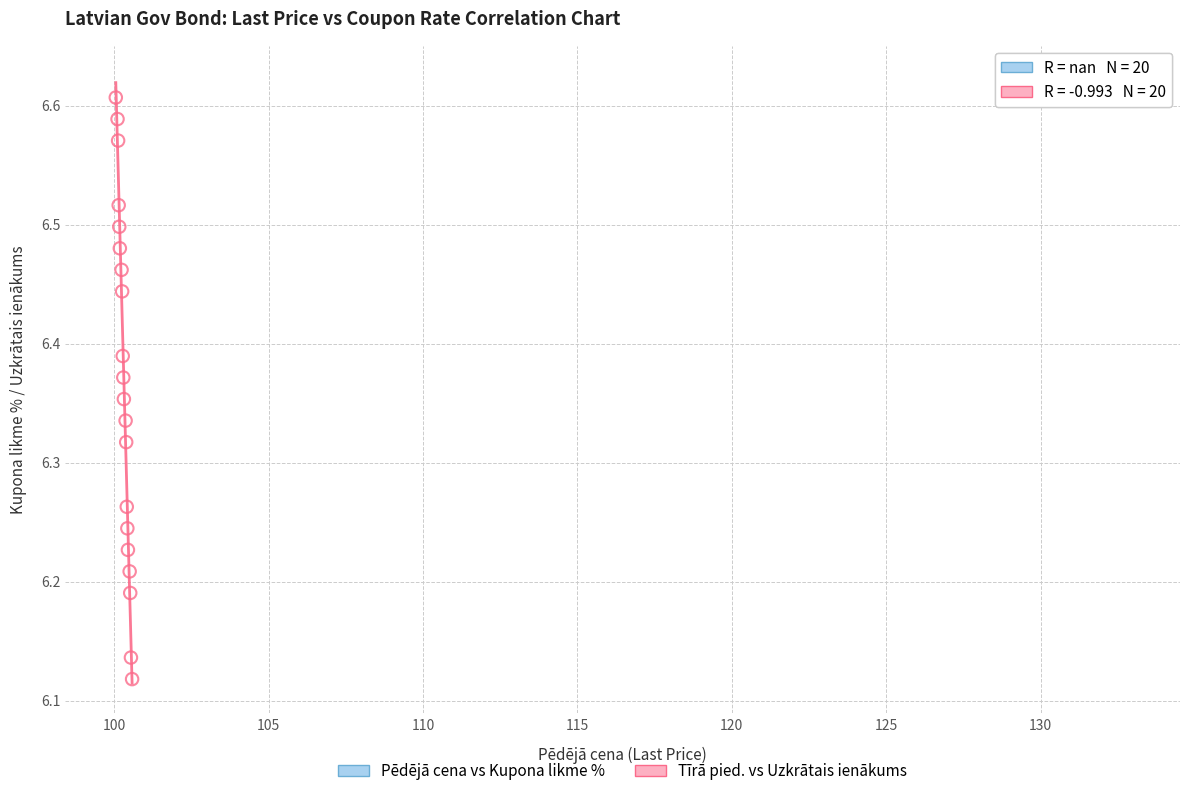

Which series contains the lowest Y value?

Tīrā pied. vs Uzkrātais ienākums